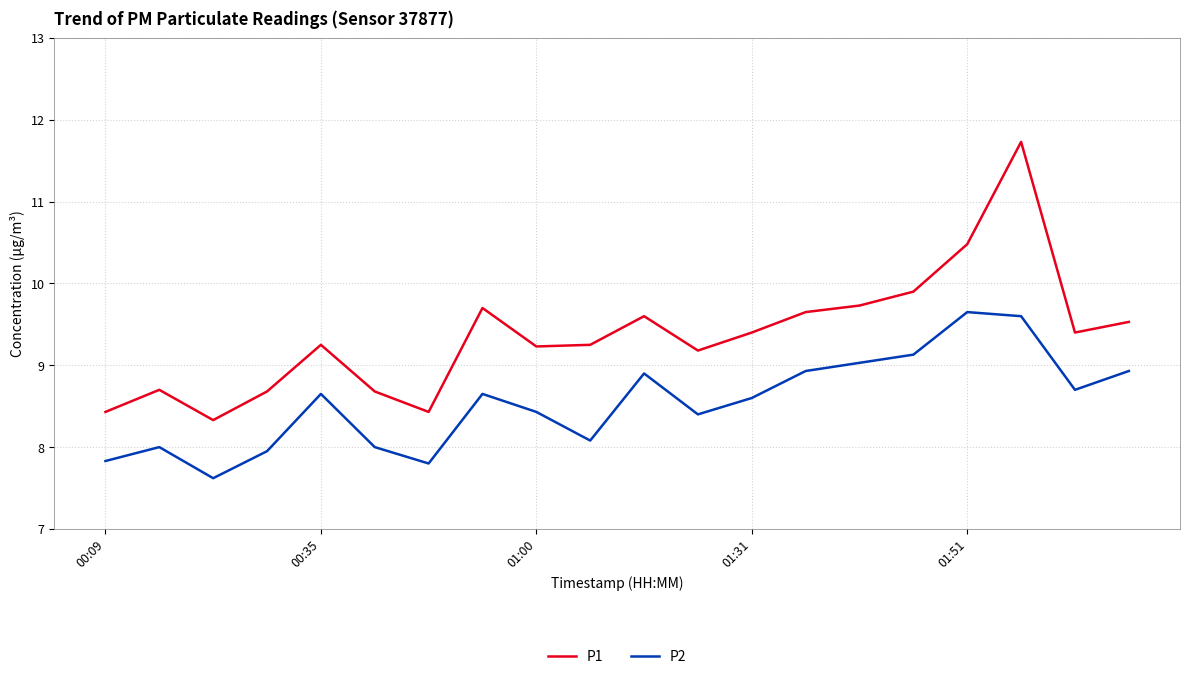

True or false: P1 and P2 intersect in this chart.

False